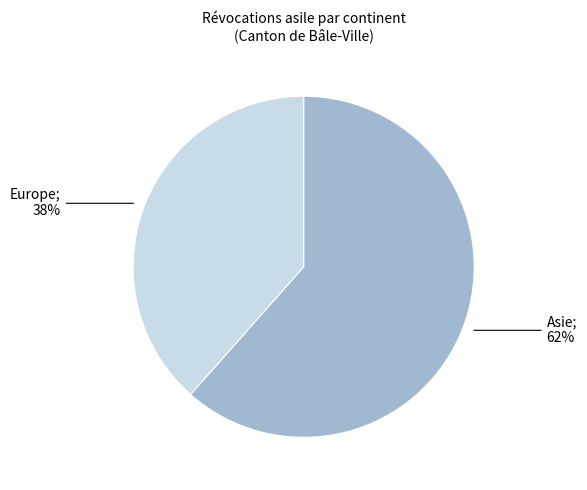

Does any single category account for the majority?

Yes